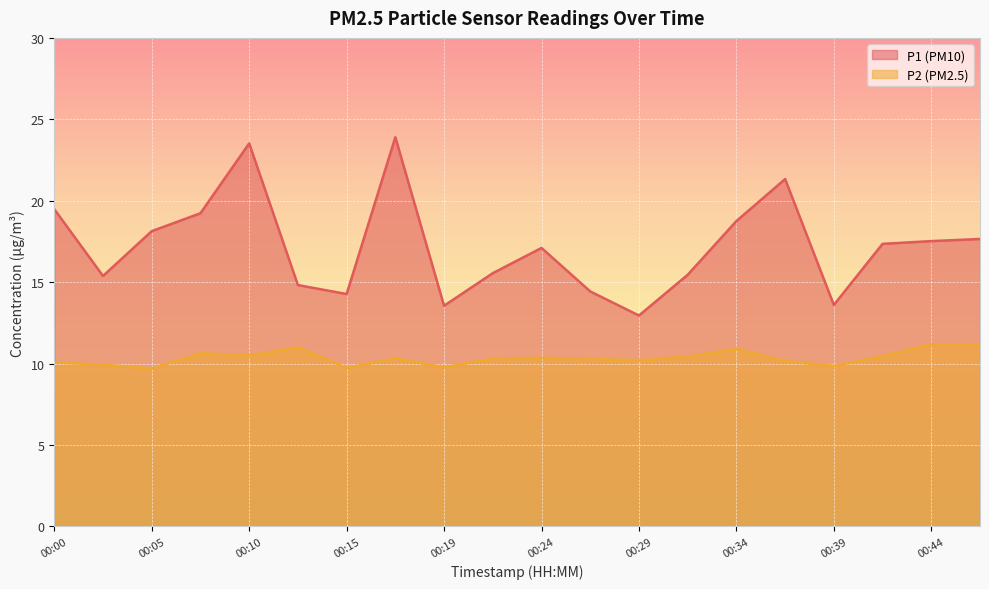

How many series are shown in this chart?

2